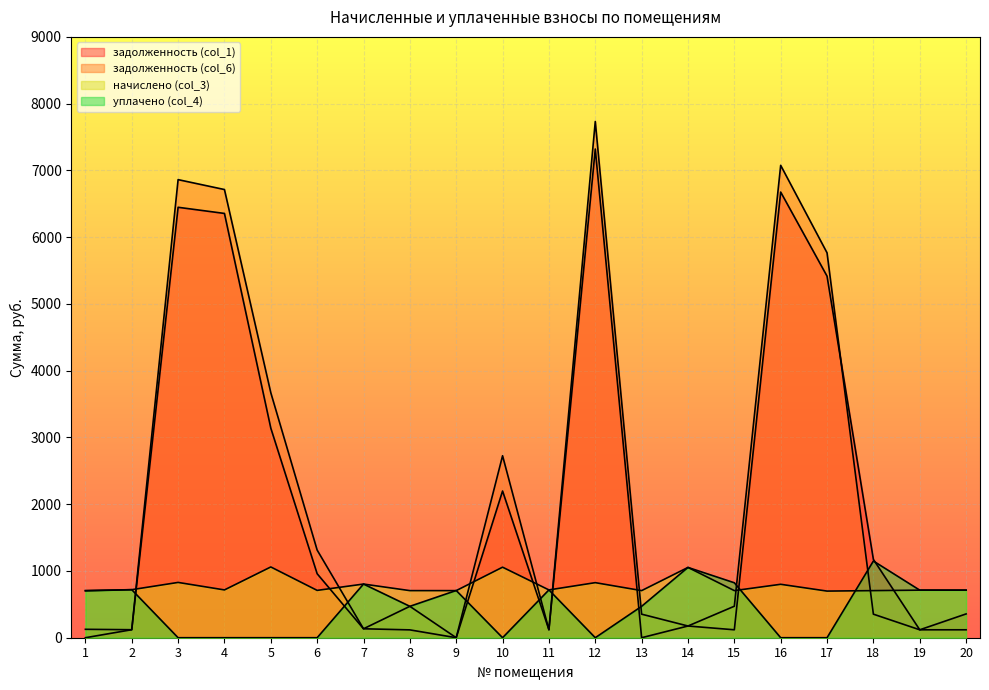

Rank the series by their maximum value, from lowest to highest.

начислено (col_3), уплачено (col_4), задолженность (col_1), задолженность (col_6)